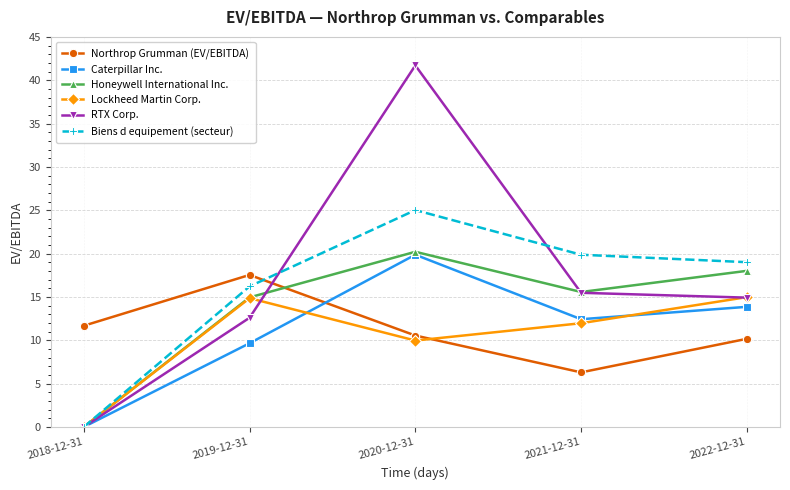

Is the value of RTX Corp. at 2022-12-31 greater than the value of Northrop Grumman (EV/EBITDA) at 2022-12-31?

Yes